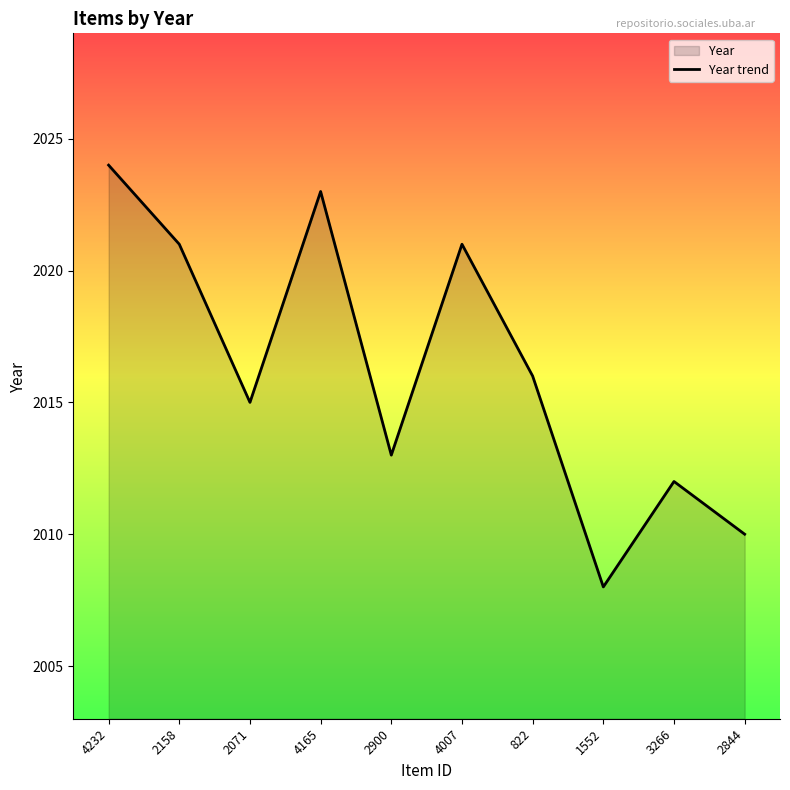

Rank the categories by value from highest to lowest.

4232, 4165, 2158, 4007, 822, 2071, 2900, 3266, 2844, 1552